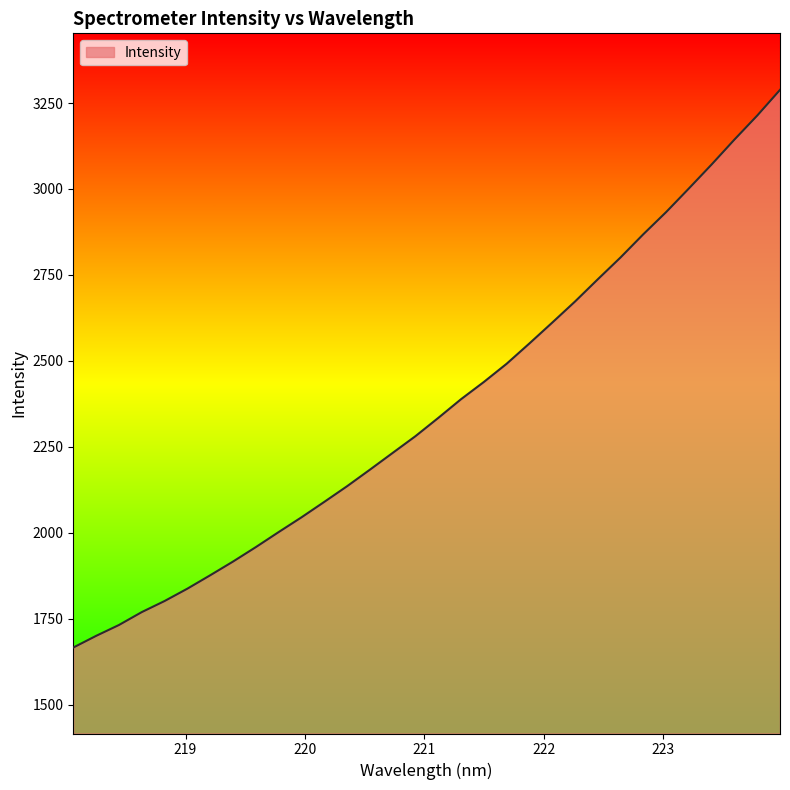

What is the smallest value displayed?

1666.4